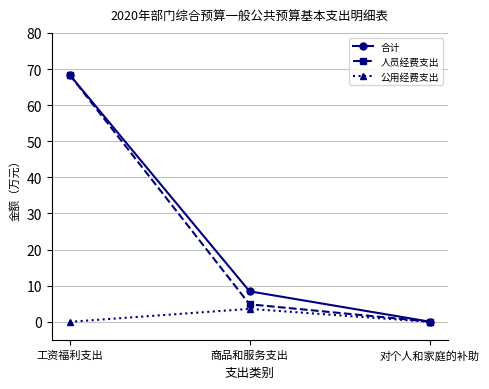

What is the difference between the highest and lowest values at 商品和服务支出?

4.9